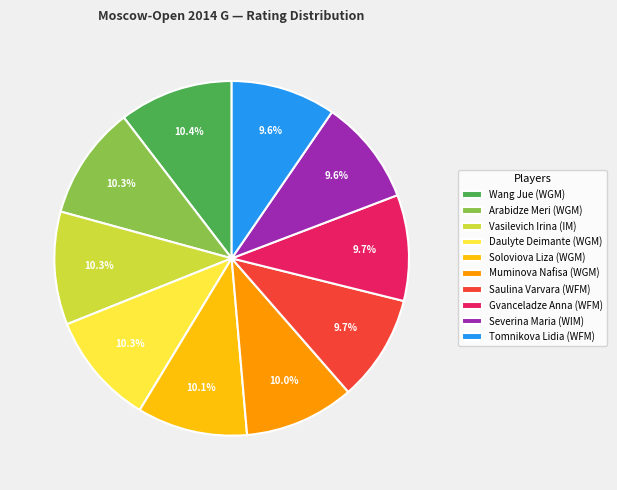

What percentage is NOT represented by Muminova Nafisa (WGM)?

90.0%